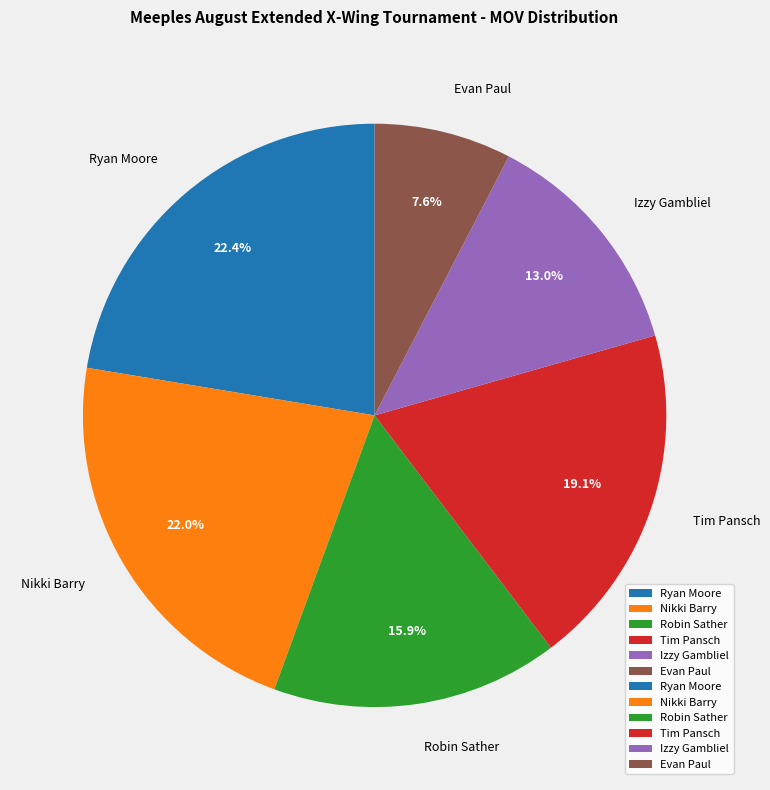

Is Evan Paul the majority of the pie?

No